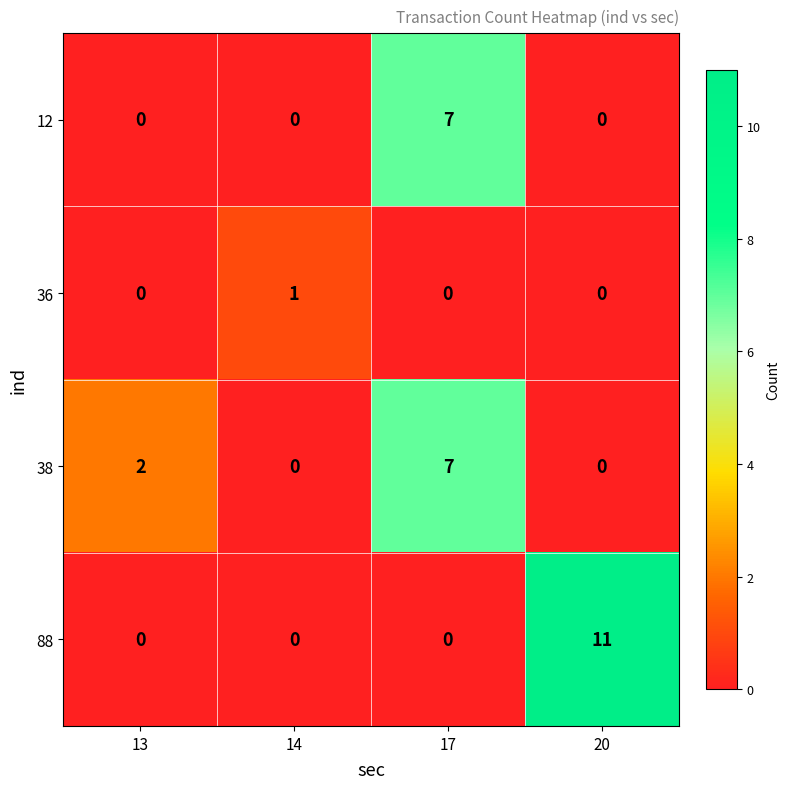

At which category is the sum across all series the highest?

17